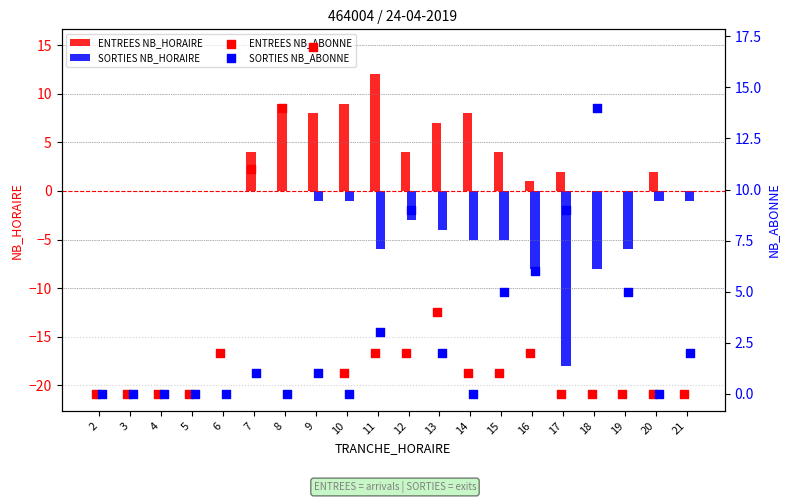

Is the value of SORTIES NB_HORAIRE at 5 greater than the value of ENTREES NB_HORAIRE at 14?

No